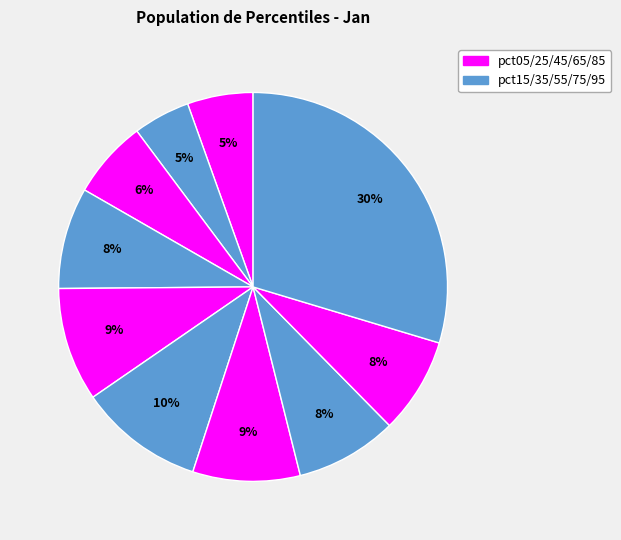

Count the number of slices in the pie.

10